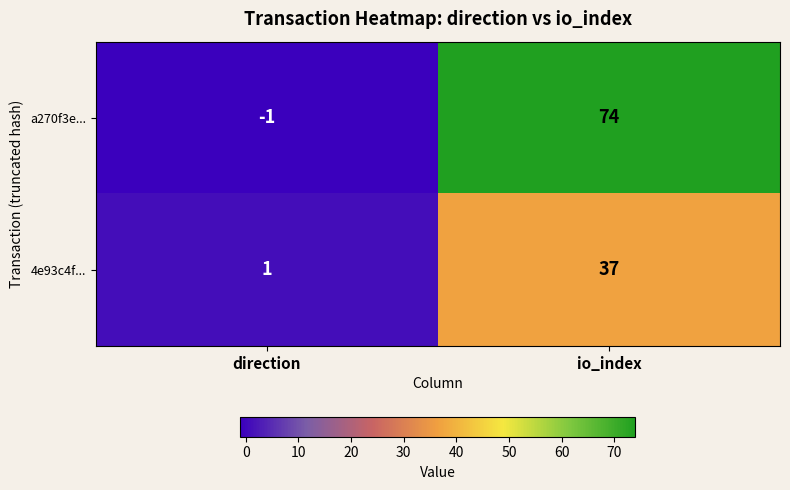

The value of a270f3e... at direction is 0. True or false?

False